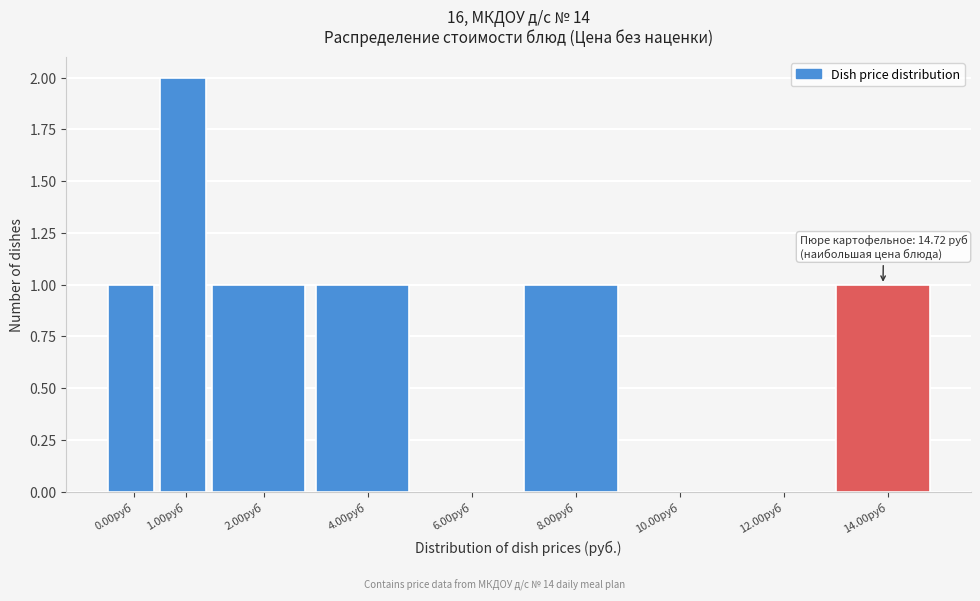

Reading left to right, list all the values displayed in this chart.

0.00руб=1	1.00руб=2	2.00руб=1	4.00руб=1	6.00руб=0	8.00руб=1	10.00руб=0	12.00руб=0	14.00руб=1